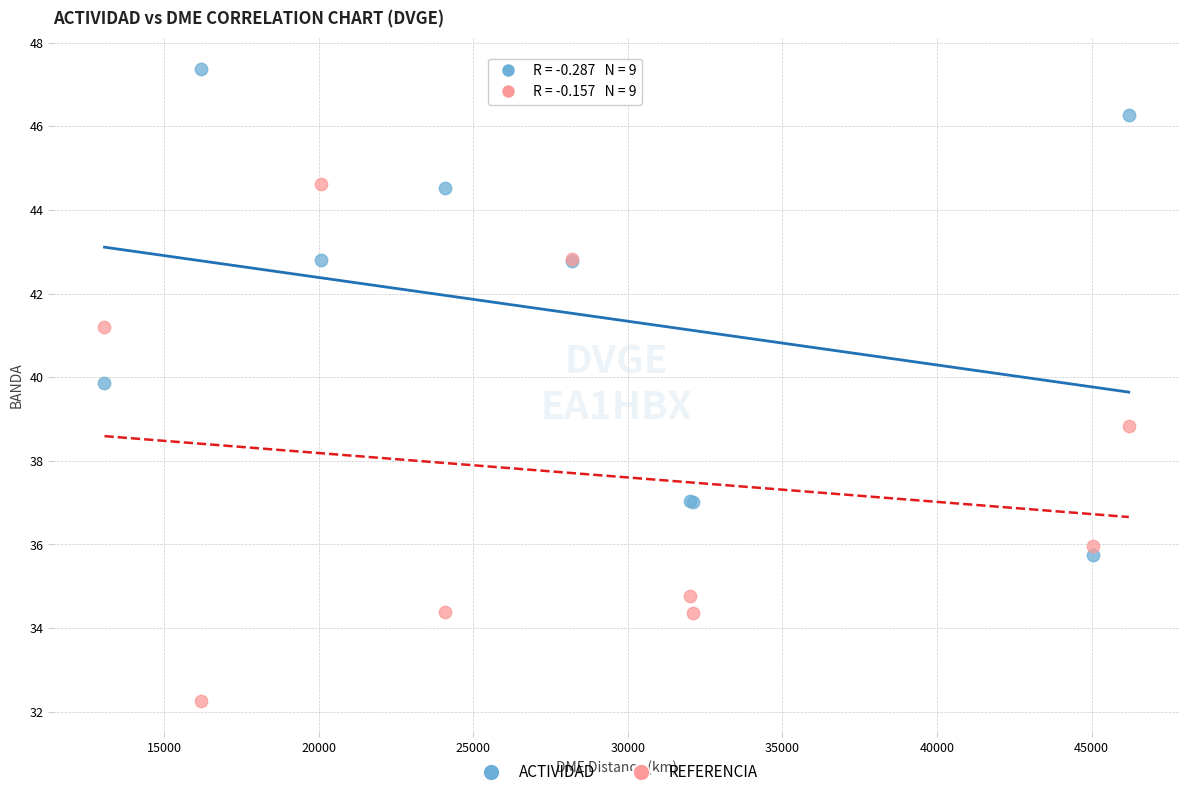

Which series reaches the maximum Y coordinate?

ACTIVIDAD